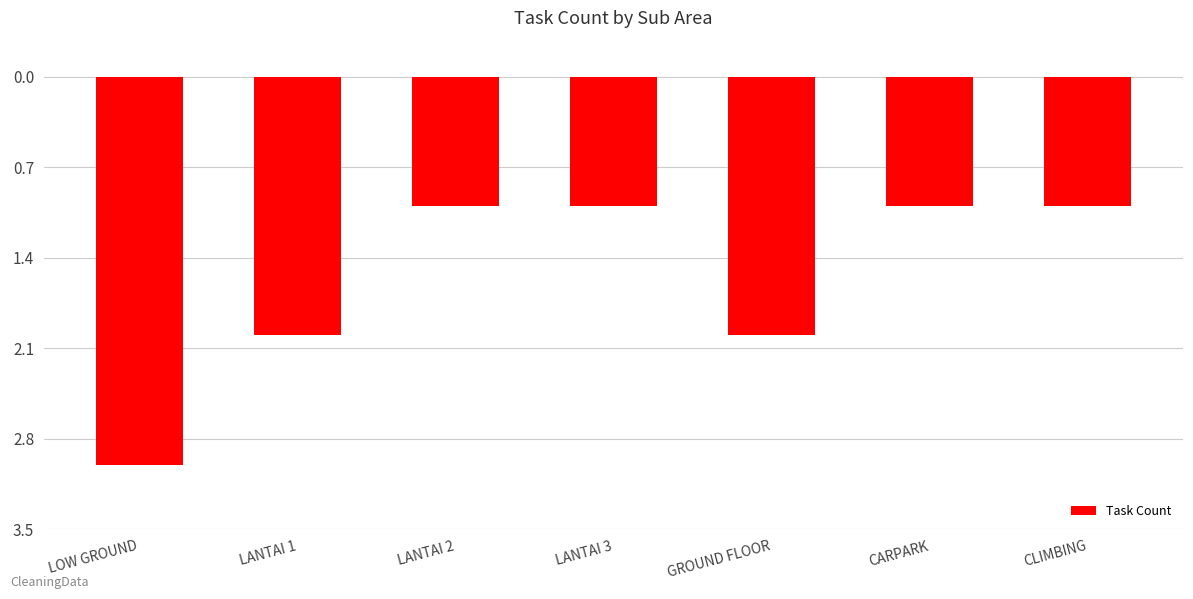

Are the bars grouped side by side (vs. stacked)?

No